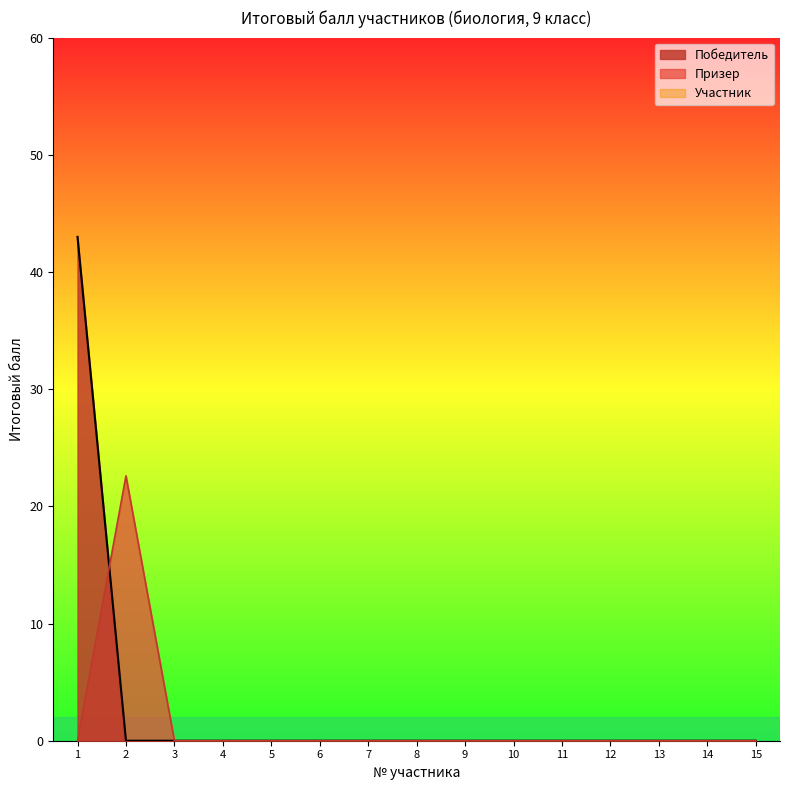

What is the maximum value for Призер?

22.6